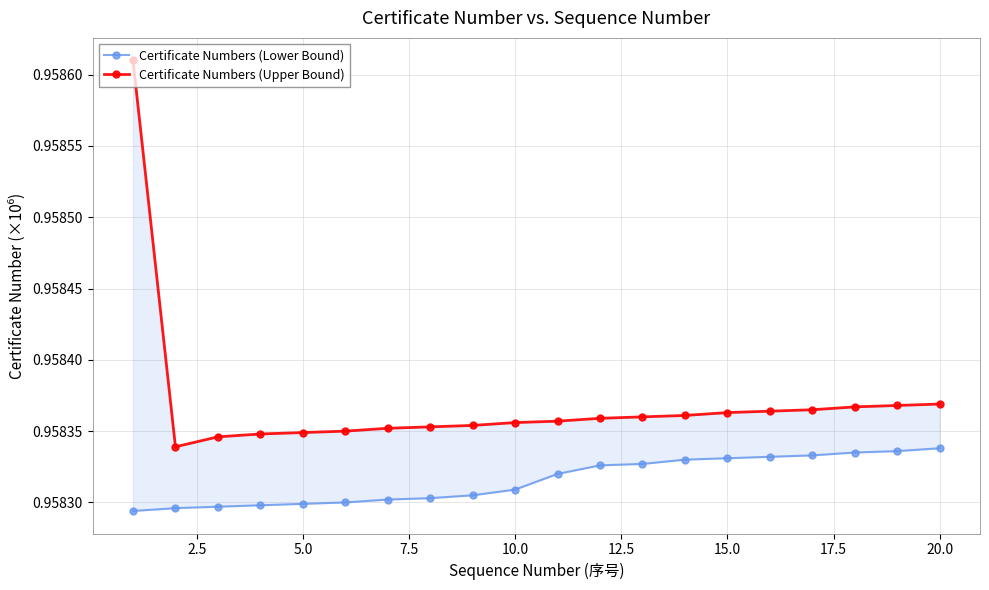

Which series has the largest range (max minus min)?

Certificate Numbers (Upper Bound)